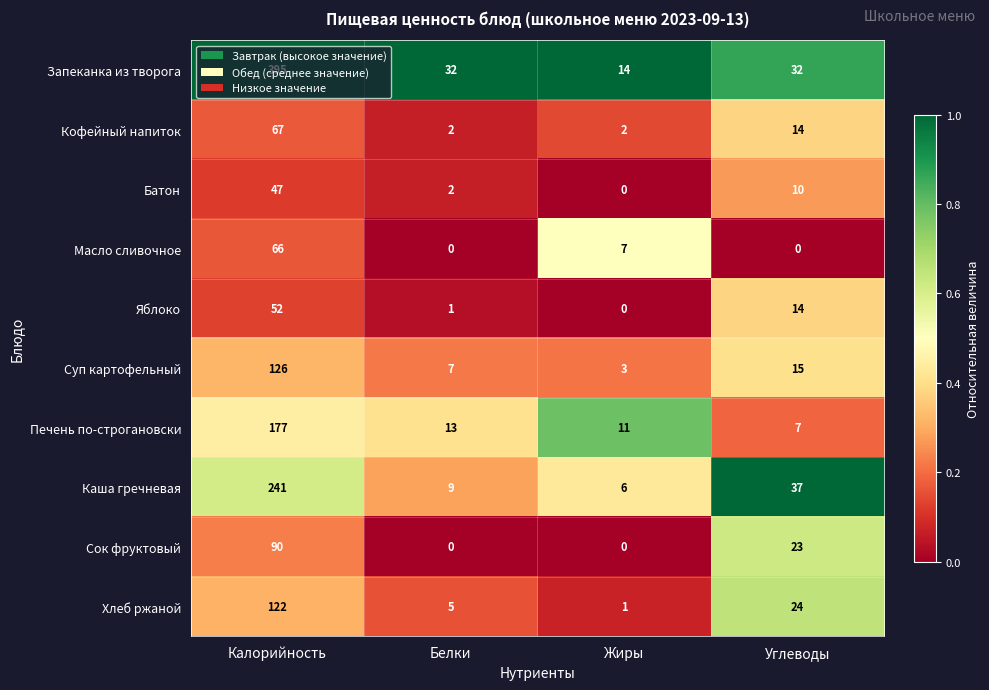

What is the difference between the highest and lowest values at Жиры?

14